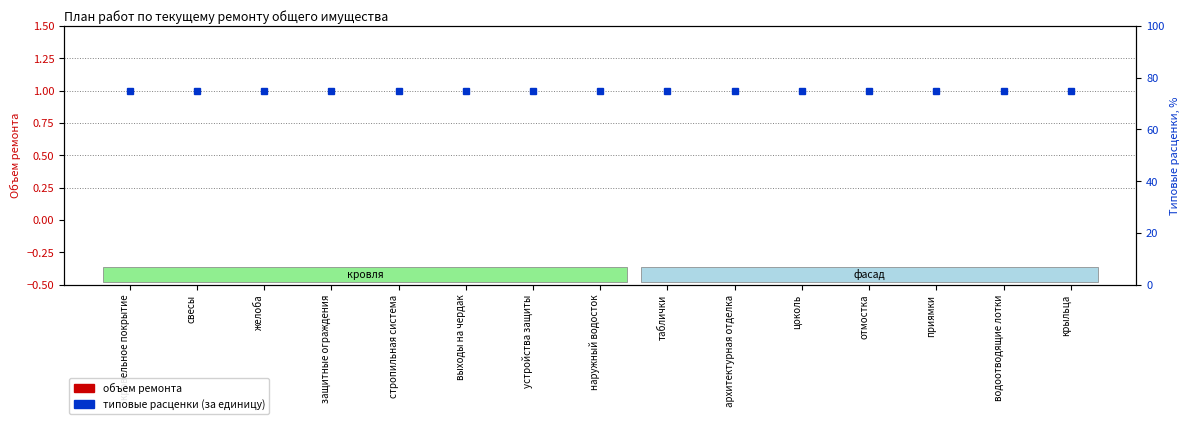

Is the value of типовые расценки (ед.) at крыльца greater than the value of объем ремонта at желоба?

Yes